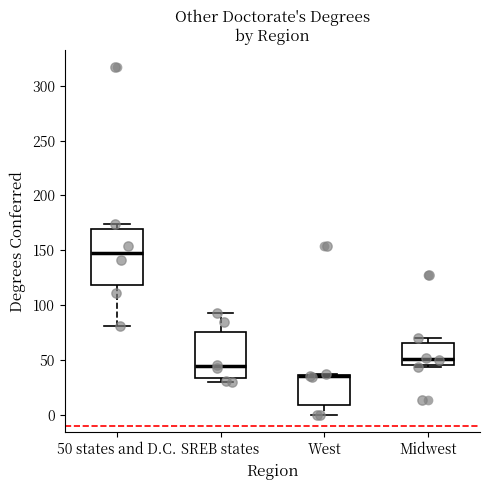

Reading left to right, read every box against the y-axis: the position of its median line, the range the box covers, and the ends of its whiskers. The values are not printed on the chart, so give them approximately, as read against the axis.

50 states and D.C.: median 150, box 120 to 170, whiskers 80 to 175
SREB states: median 45, box 35 to 75, whiskers 30 to 95
West: median 35 (drawn on the box's upper edge), box 10 to 35, whiskers 0 to 35
Midwest: median 50, box 45 to 65, whiskers 45 to 70